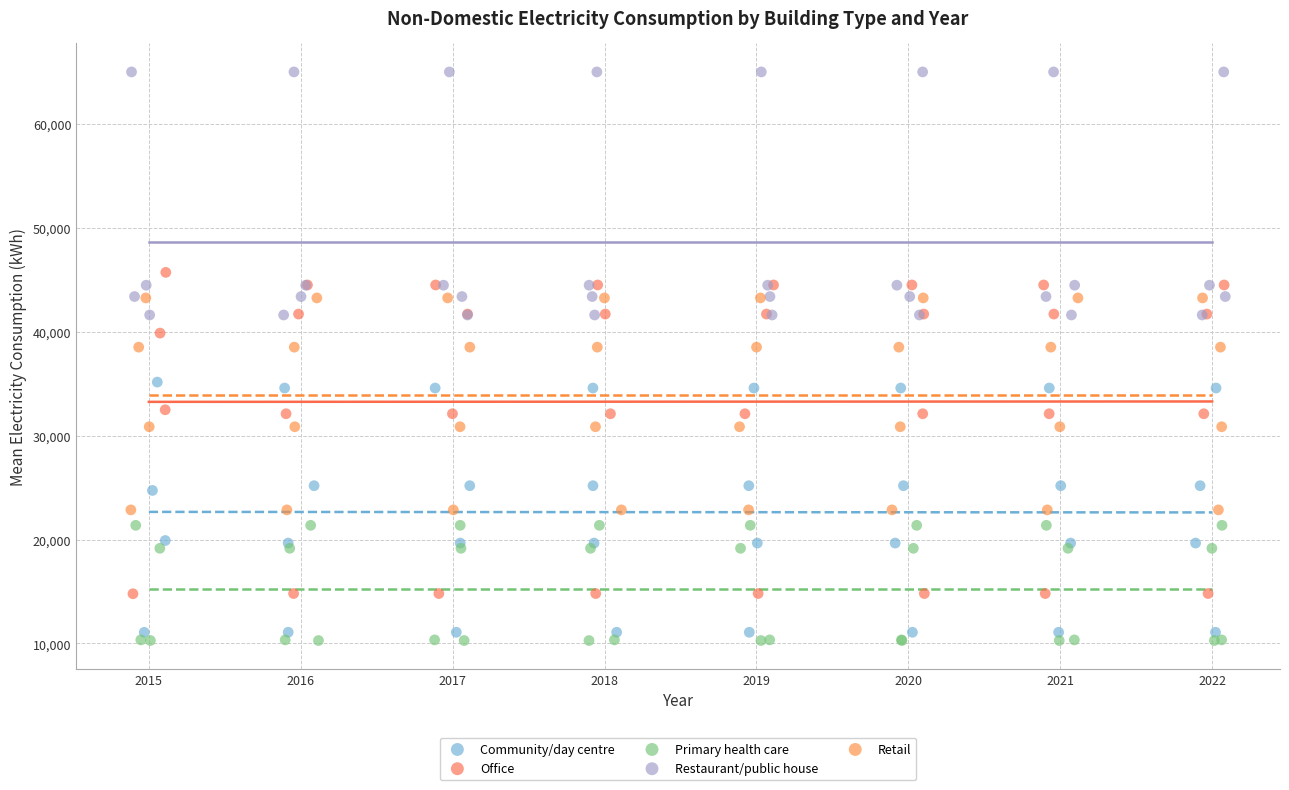

Which series reaches the maximum Y coordinate?

Restaurant/public house